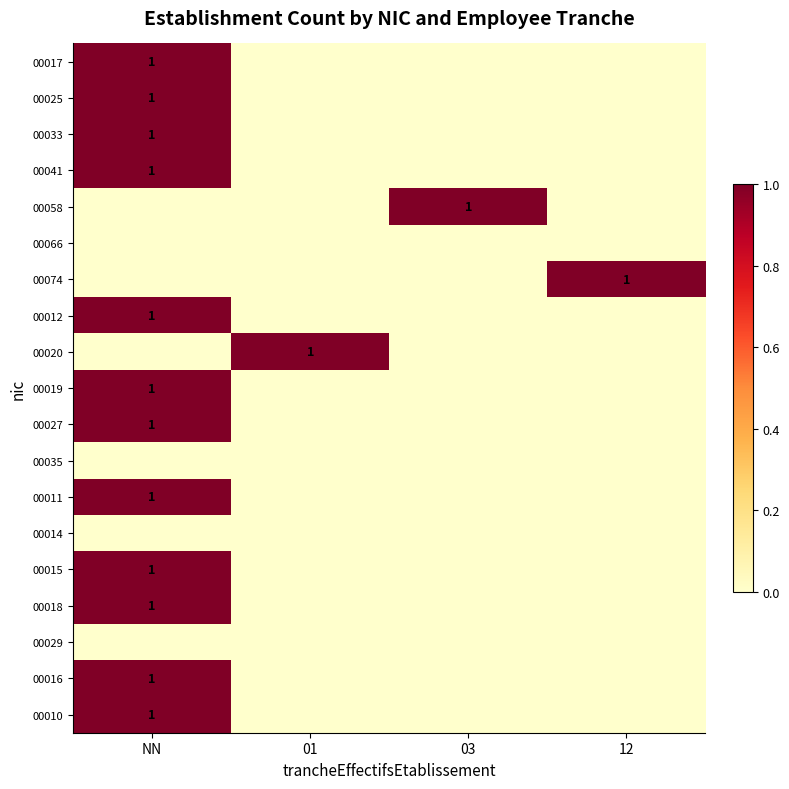

Between 12 and 01, which is larger?

12